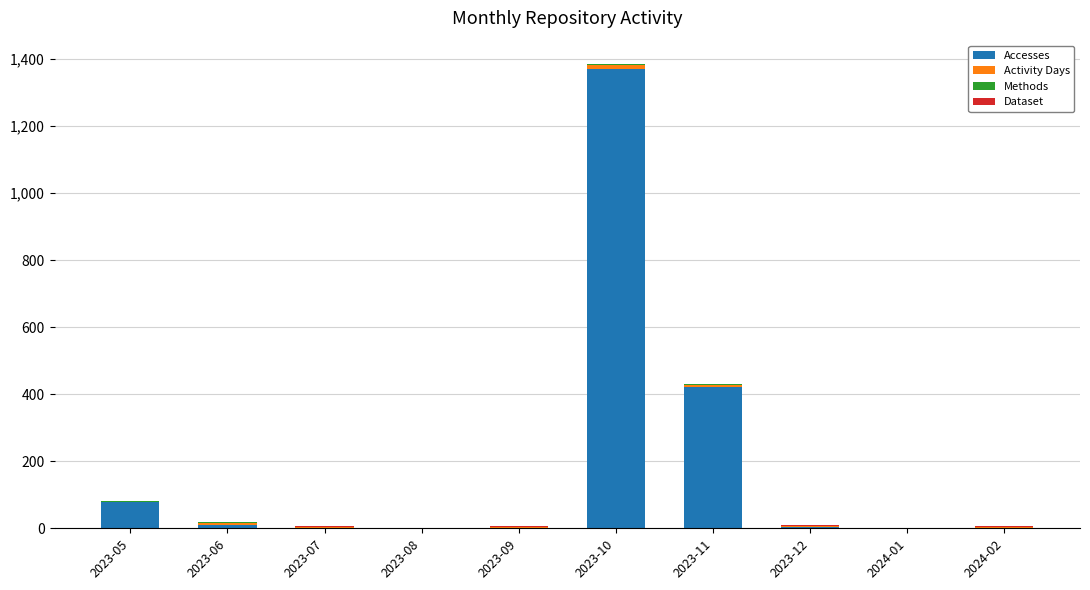

What is the maximum value for Accesses?

1371